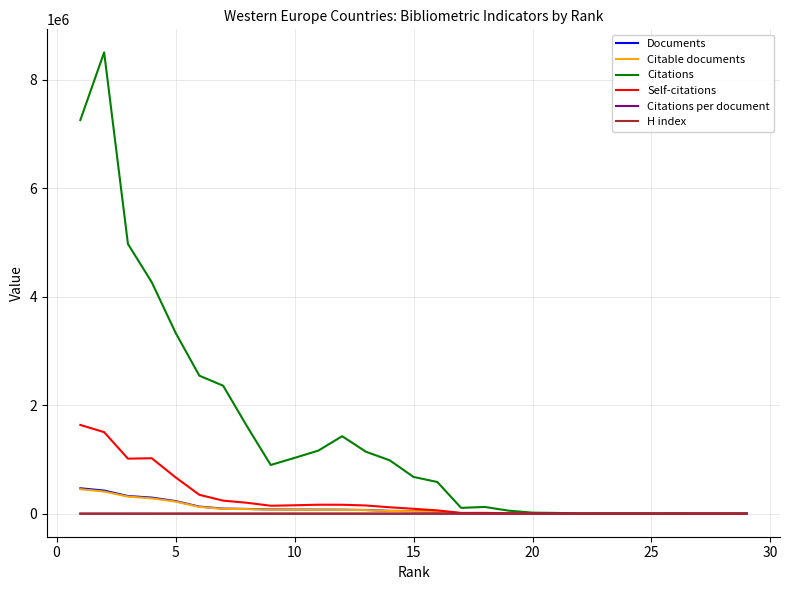

Which series has the largest total across all categories?

Citations